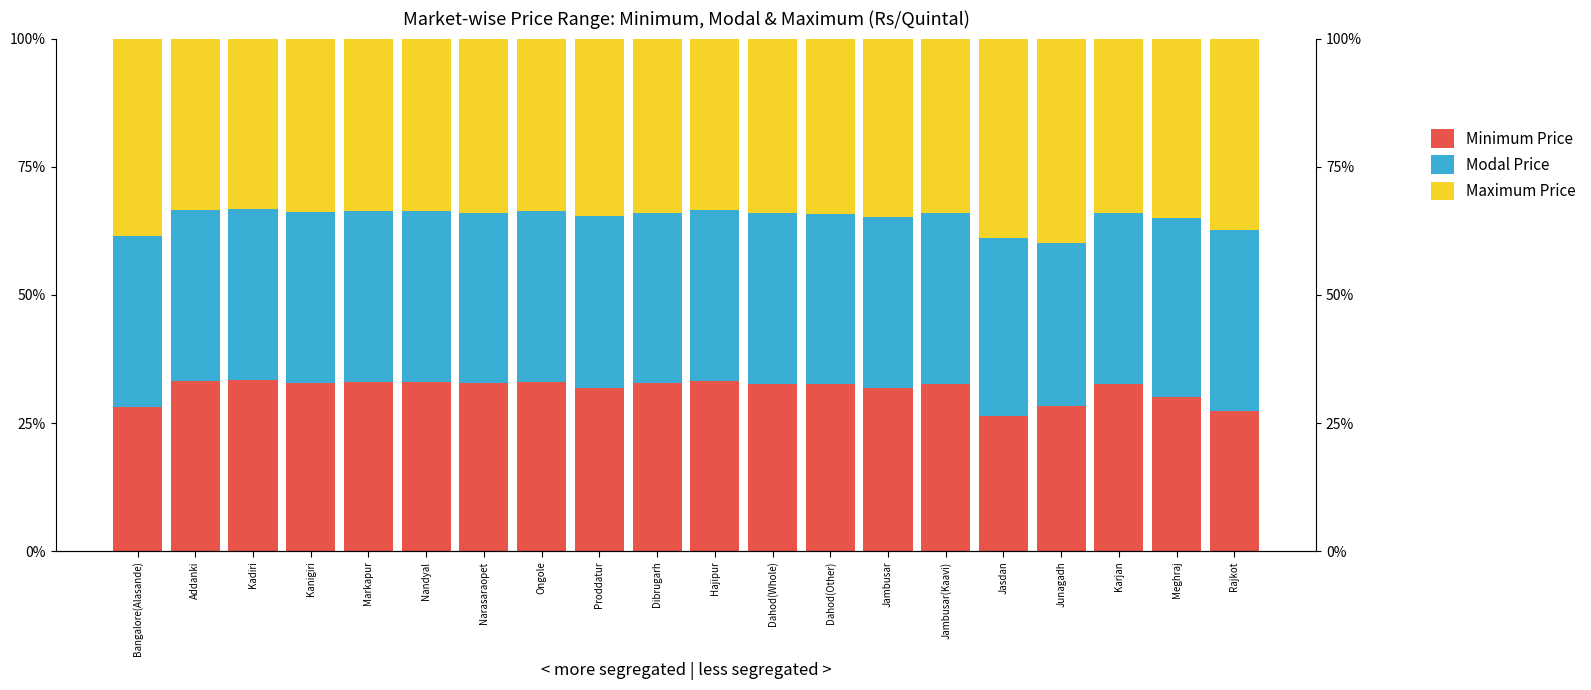

Where is Minimum Price nearest to the value 29?

Junagadh